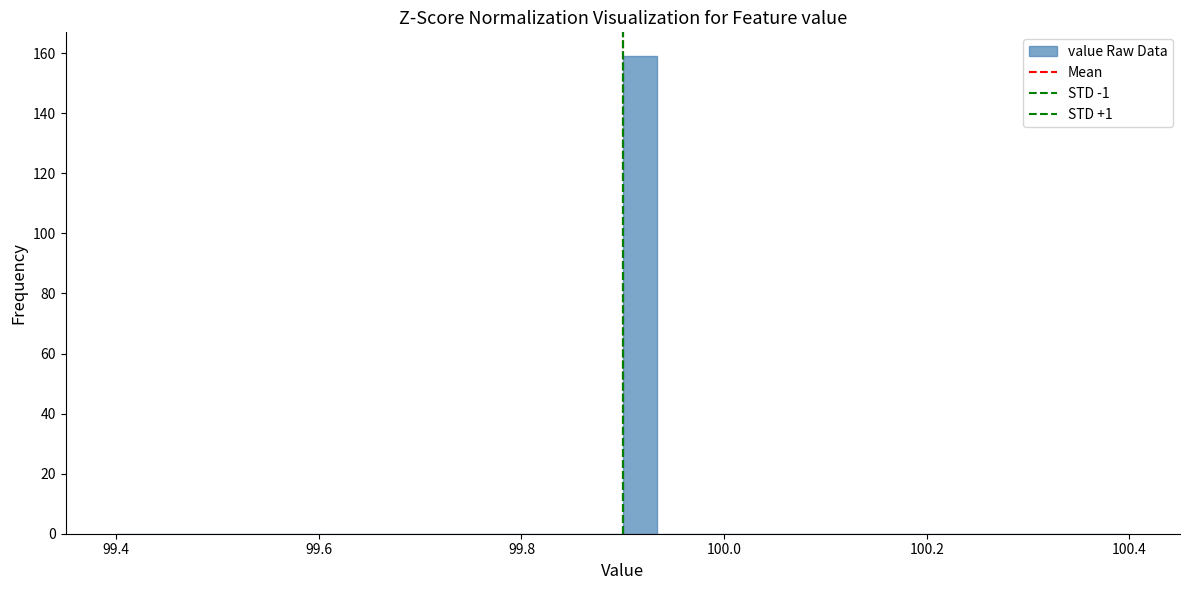

Read against the x-axis, roughly where is the centre of the tallest bar?

99.92